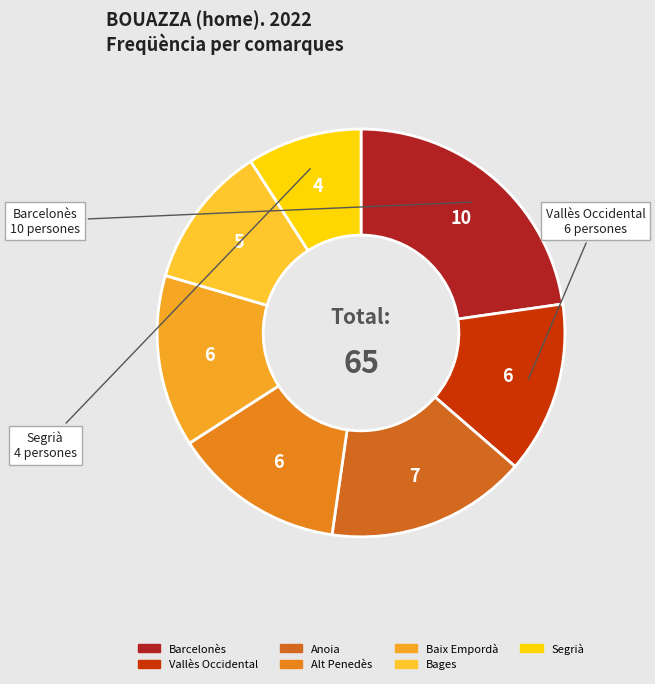

Which category has the smallest portion of the pie?

Segrià